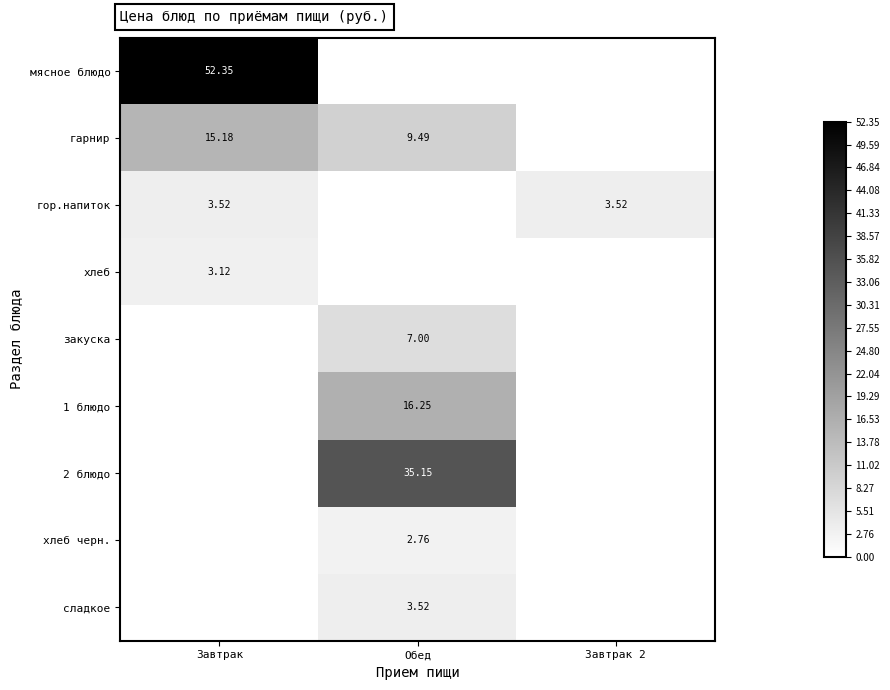

Between Завтрак and Завтрак 2, which is larger?

Завтрак